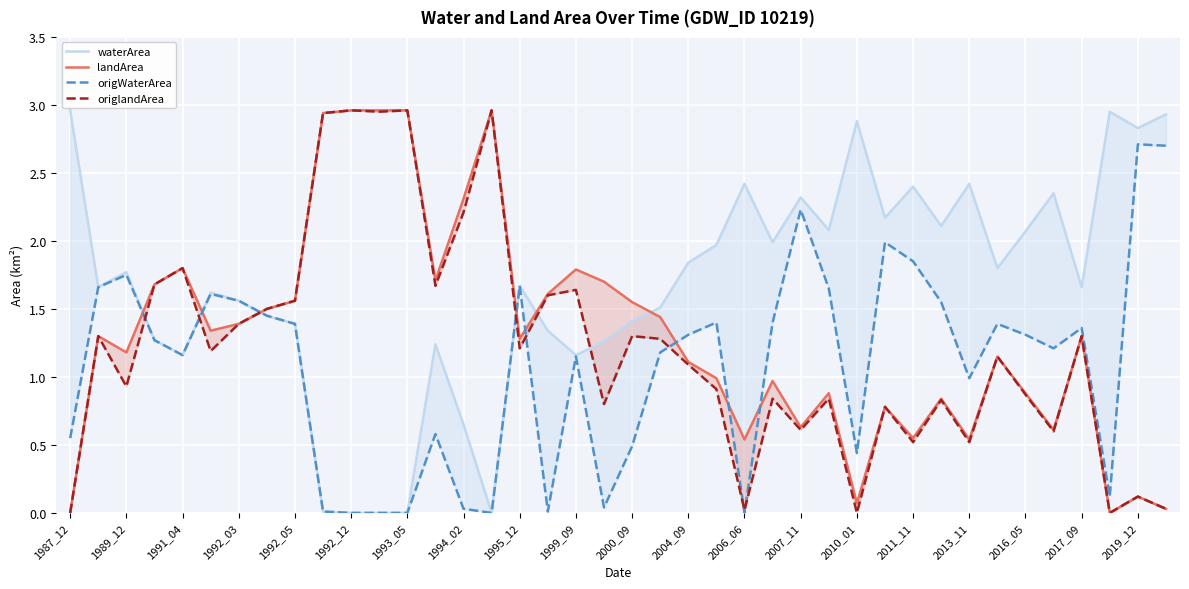

Reading left to right, extract all data points from this chart.

waterArea: 3.0	1.7	1.8	1.3	1.2	1.6	1.6	1.4	1.4	0.0	0.0	0.0	0.0	1.2	0.7	0.0	1.7	1.3	1.2	1.3	1.4	1.5	1.8	2.0	2.4	2.0	2.3	2.1	2.9	2.2	2.4	2.1	2.4	1.8	2.1	2.4	1.7	3.0	2.8	2.9
landArea: 0.0	1.3	1.2	1.7	1.8	1.3	1.4	1.5	1.6	2.9	3.0	3.0	3.0	1.7	2.3	3.0	1.3	1.6	1.8	1.7	1.6	1.4	1.1	1.0	0.5	1.0	0.6	0.9	0.1	0.8	0.6	0.8	0.5	1.1	0.9	0.6	1.3	0.0	0.1	0.0
origWaterArea: 0.6	1.7	1.8	1.3	1.2	1.6	1.6	1.4	1.4	0.0	0.0	0.0	0.0	0.6	0.0	0.0	1.7	0.0	1.1	0.0	0.5	1.2	1.3	1.4	0.0	1.4	2.2	1.6	0.4	2.0	1.9	1.6	1.0	1.4	1.3	1.2	1.4	0.1	2.7	2.7
origlandArea: 0.0	1.3	0.9	1.7	1.8	1.2	1.4	1.5	1.6	2.9	3.0	3.0	3.0	1.7	2.2	3.0	1.2	1.6	1.6	0.8	1.3	1.3	1.1	0.9	0.0	0.8	0.6	0.8	0.0	0.8	0.5	0.8	0.5	1.1	0.9	0.6	1.3	0.0	0.1	0.0